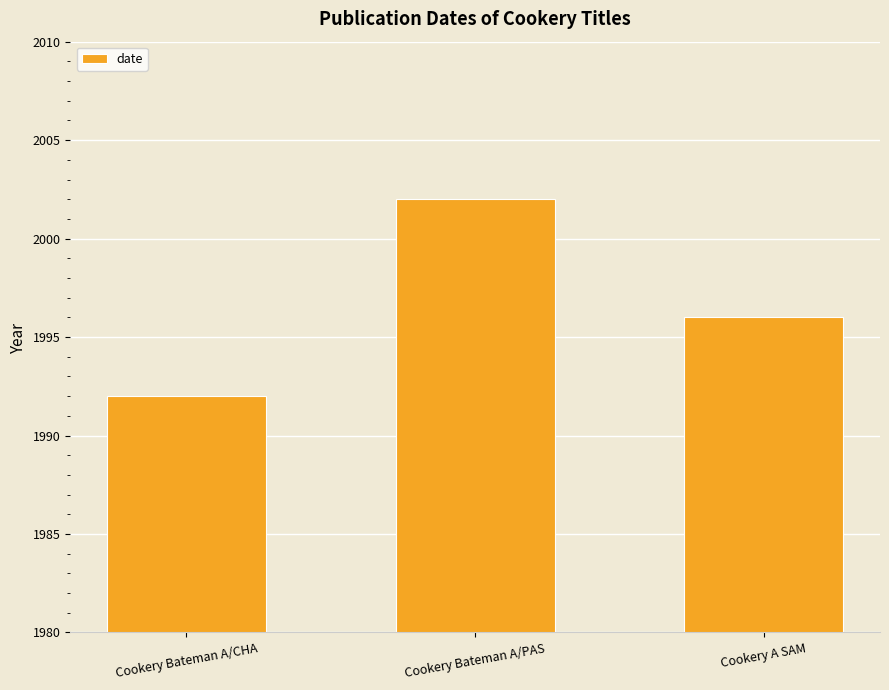

At which label does the data first exceed 1996?

Cookery Bateman A/PAS